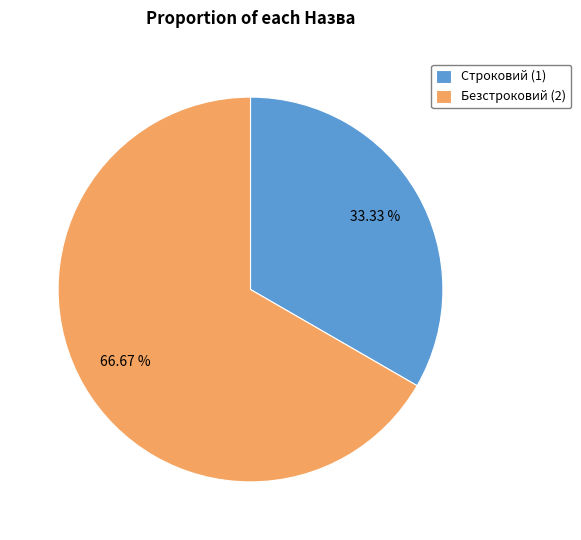

Which category accounts for the majority?

Безстроковий